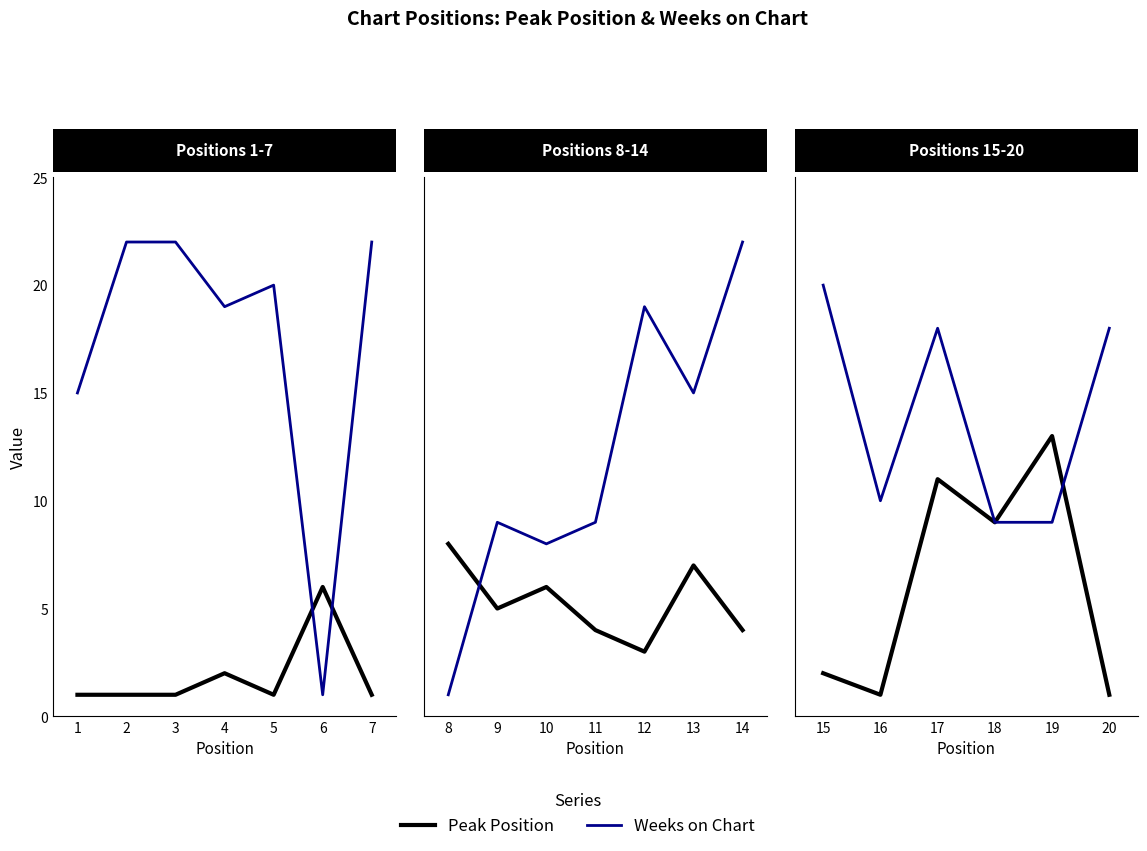

True or false: Peak Position has a value of 1 at 2.

True